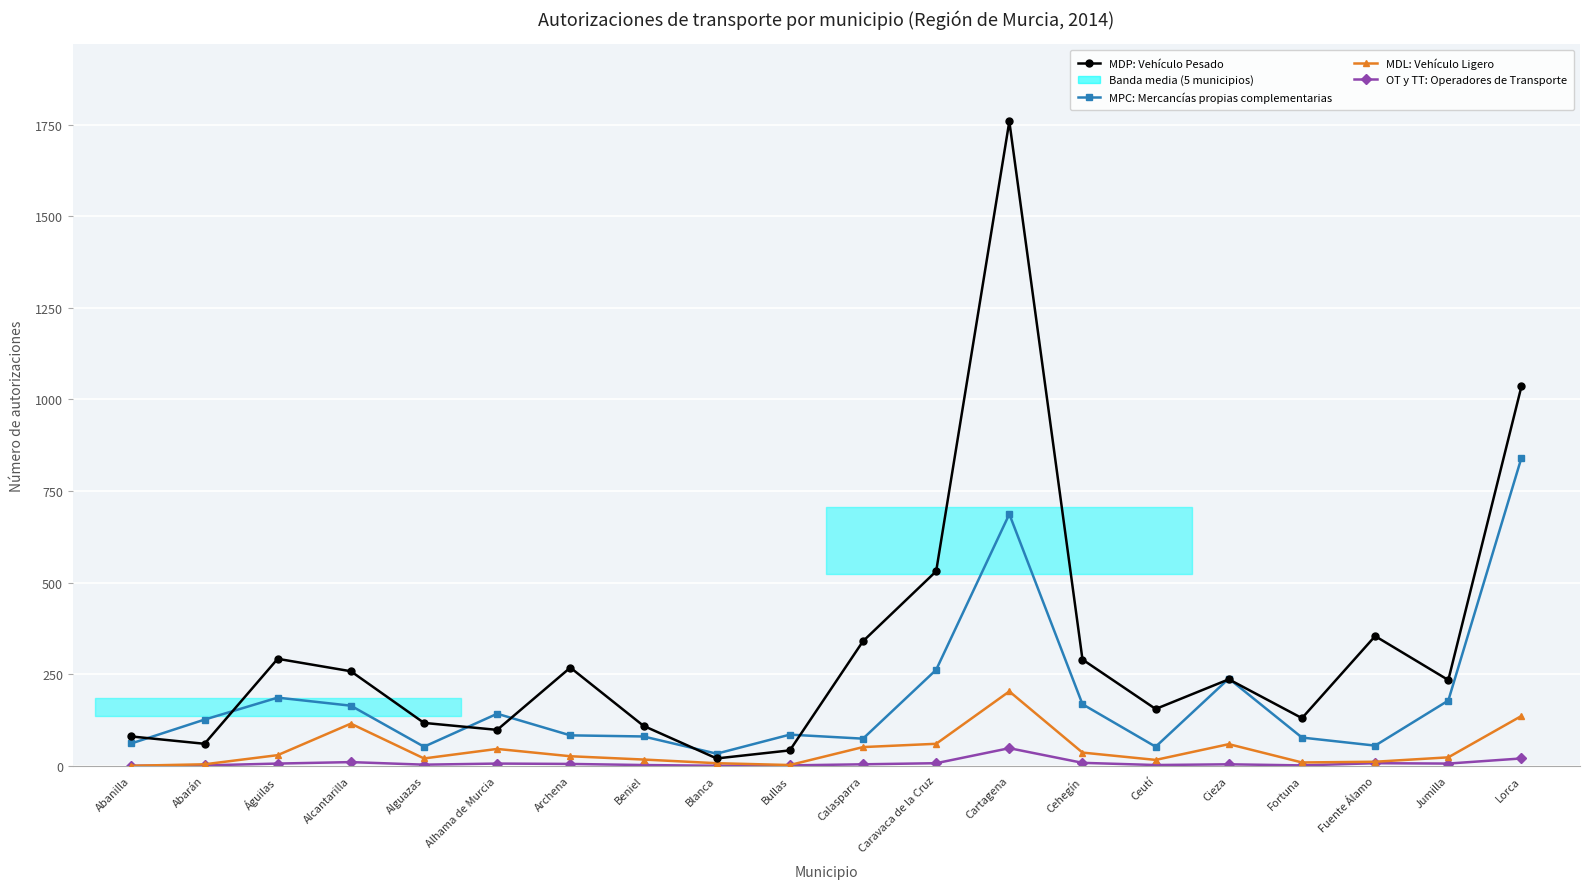

Between Abarán and Fortuna, which series saw the biggest shift?

MDP: Vehículo Pesado